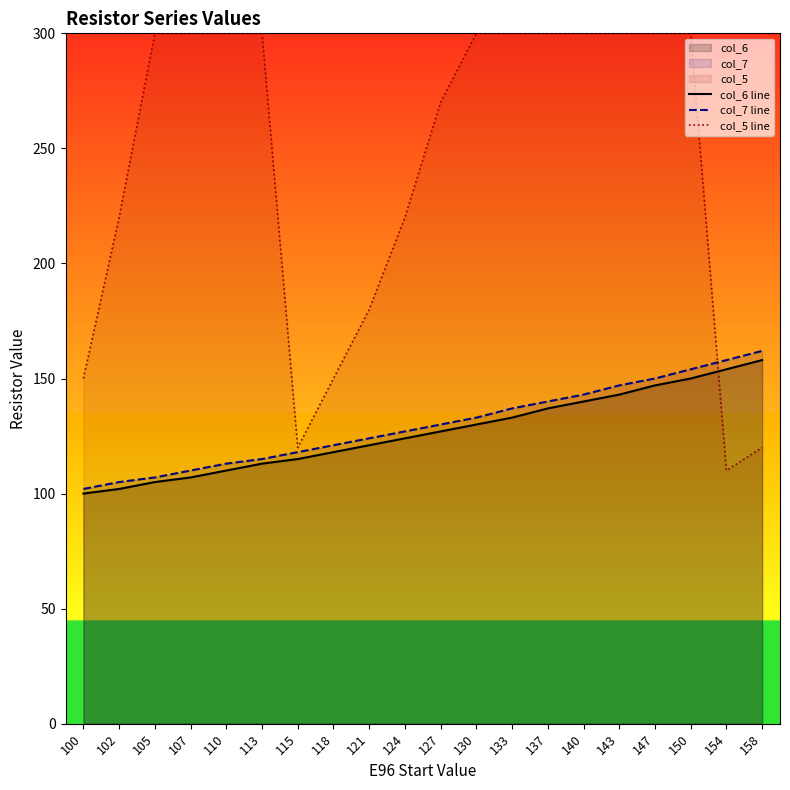

Which category has the highest value across all series?

105